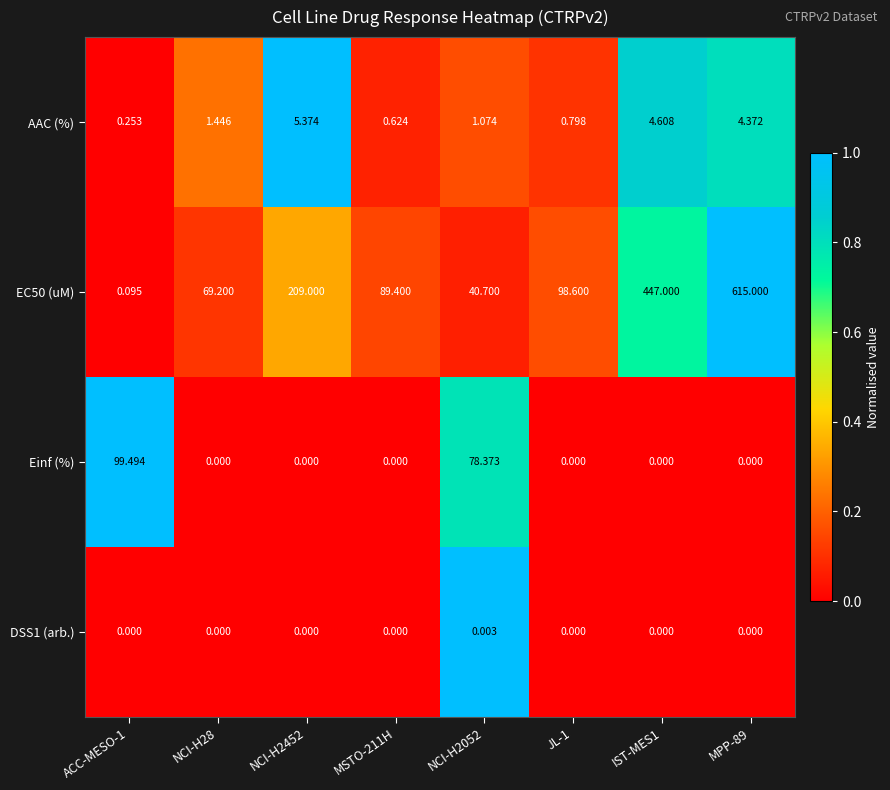

How many values in the Einf (%) series exceed 0?

2